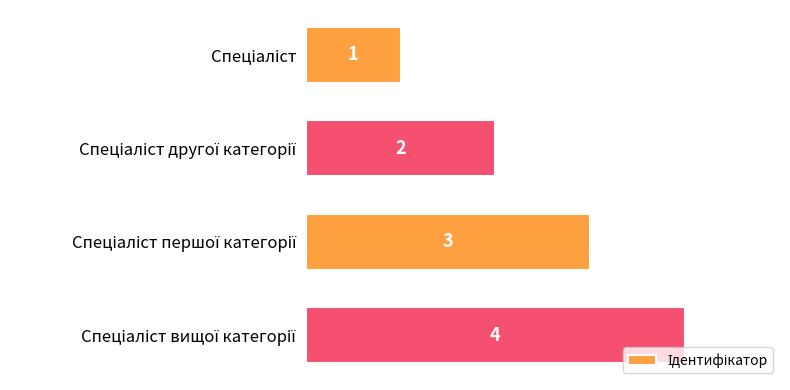

Count the values in the range 2 to 4.

3